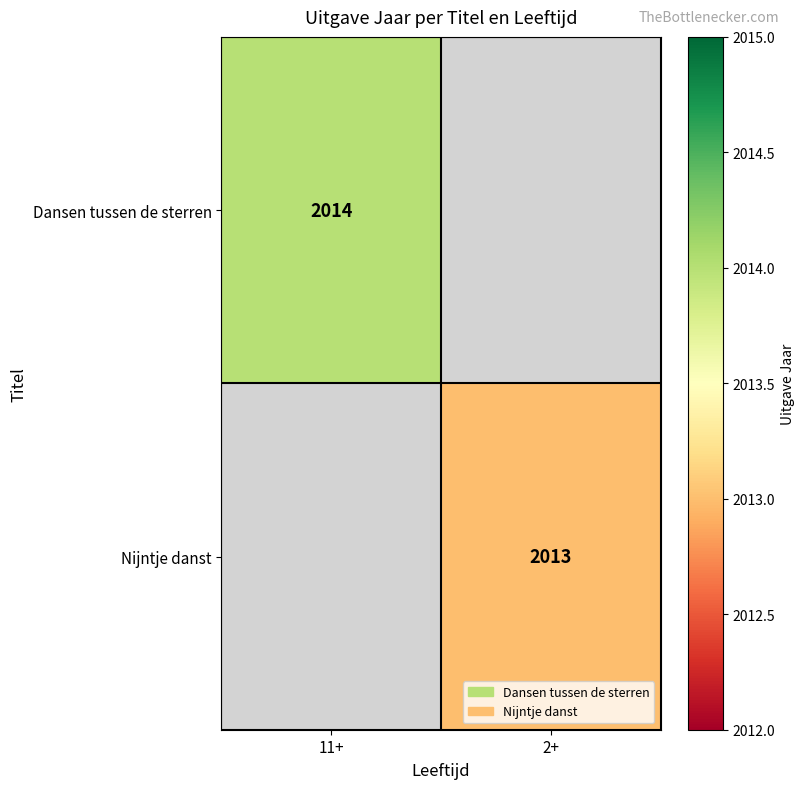

True or false: Nijntje danst has a value of 2013 at 2+.

True